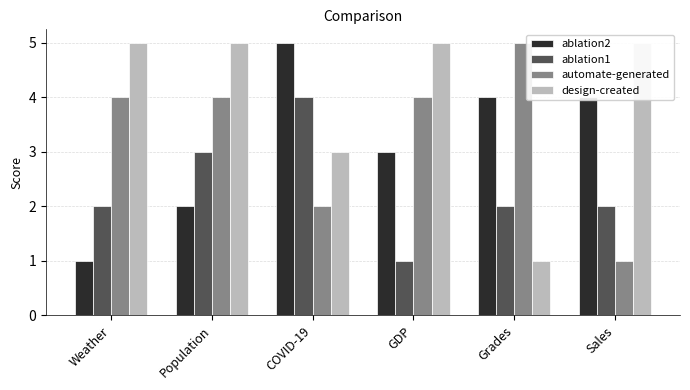

How many data points in ablation1 are less than 2?

1